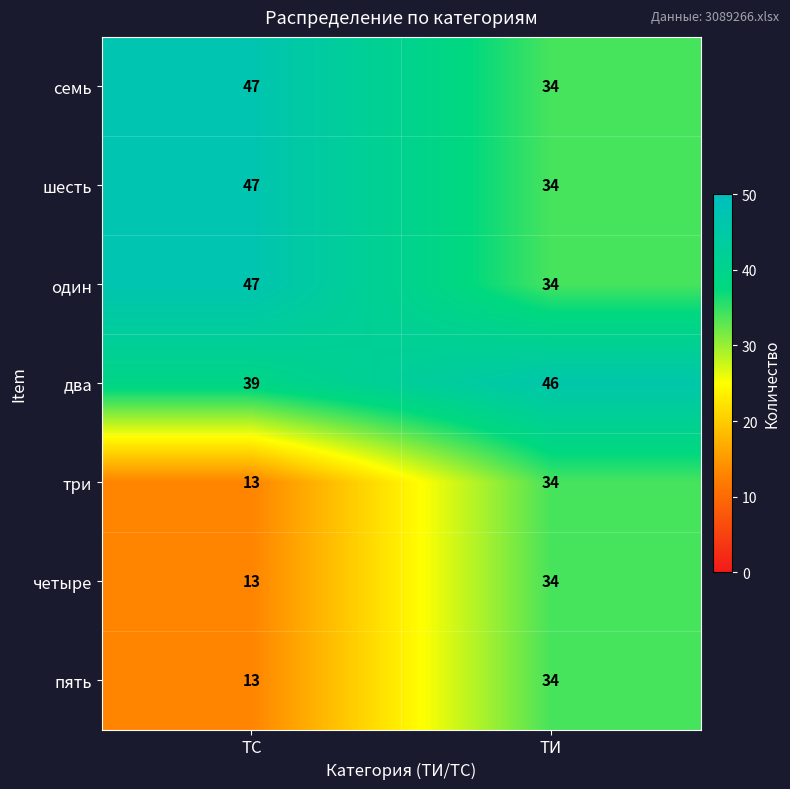

Which series has the largest total across all categories?

два